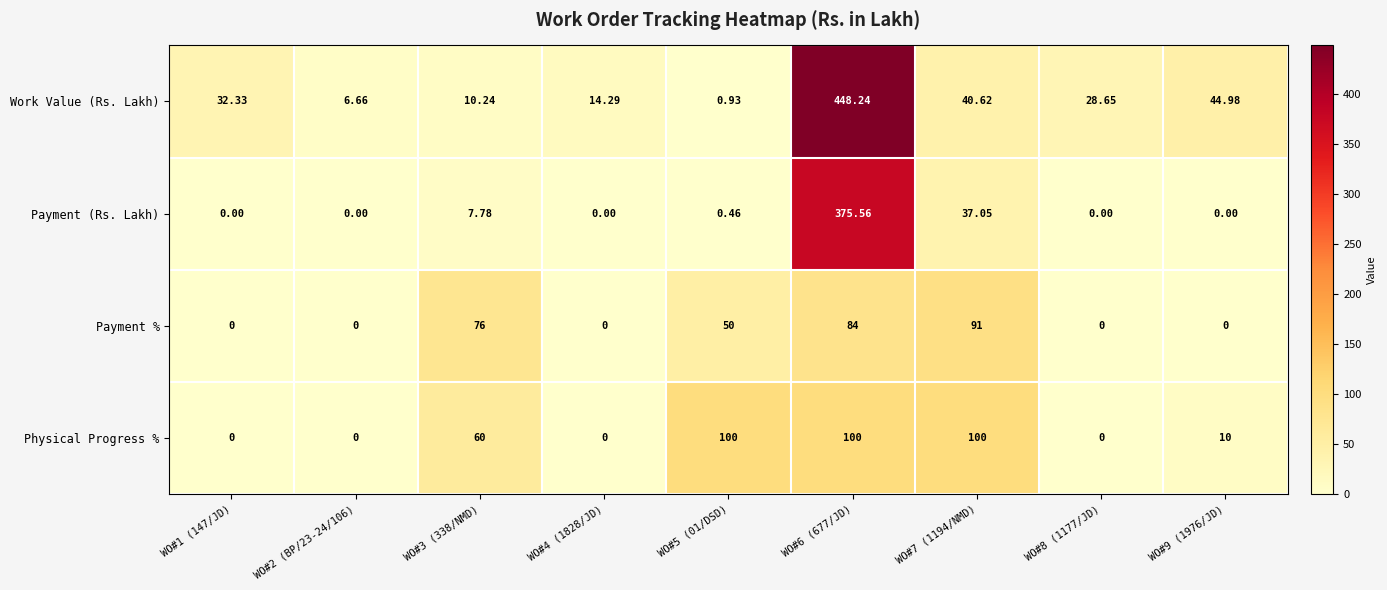

Which series has the largest range (max minus min)?

Work Value (Rs. Lakh)